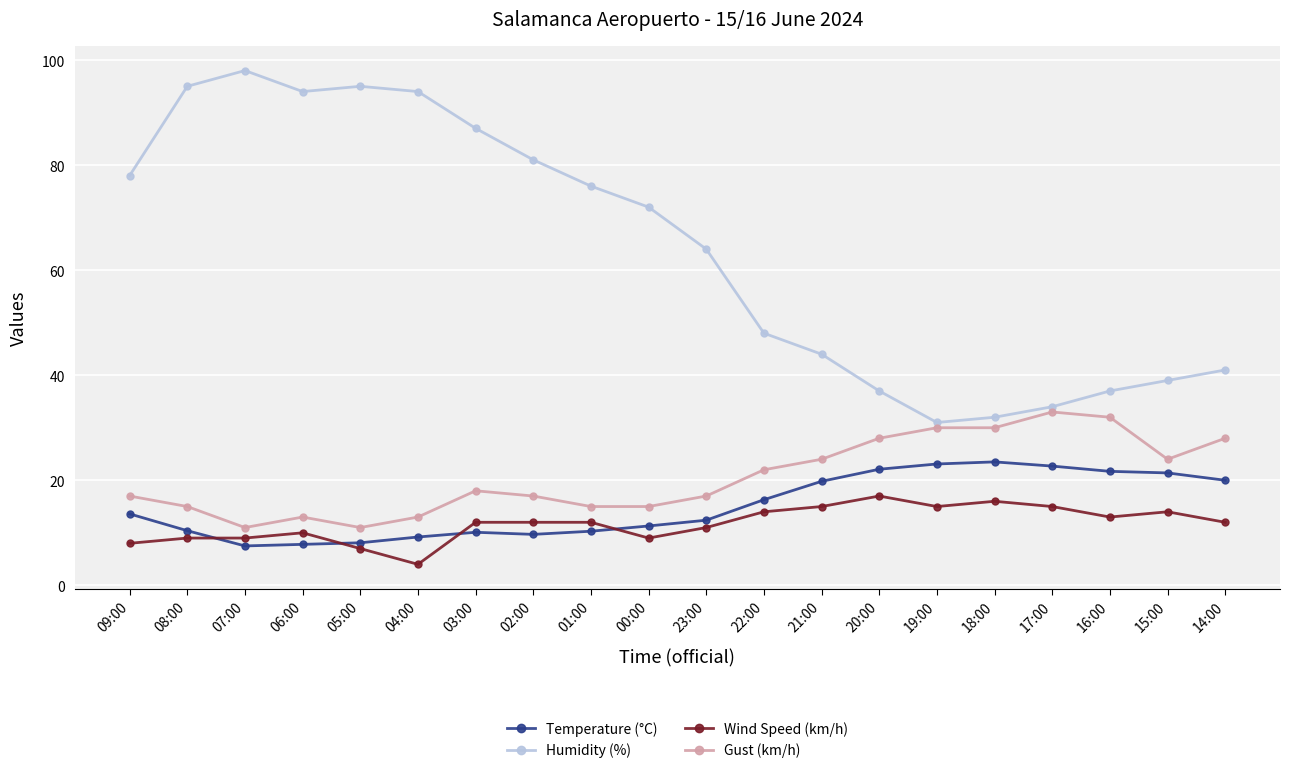

What is the difference between the maximum and minimum values in the Temperature (°C) series?

16.0